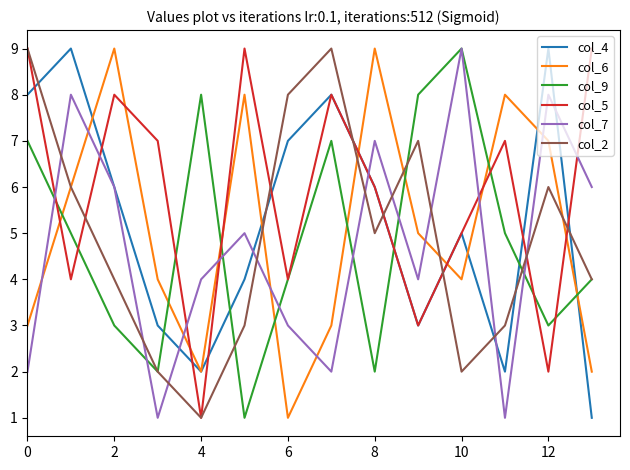

Reading right to left, what are all the values shown in this chart?

col_4: 1	9	2	5	3	6	8	7	4	2	3	6	9	8
col_6: 2	7	8	4	5	9	3	1	8	2	4	9	6	3
col_9: 4	3	5	9	8	2	7	4	1	8	2	3	5	7
col_5: 9	2	7	5	3	6	8	4	9	1	7	8	4	9
col_7: 6	8	1	9	4	7	2	3	5	4	1	6	8	2
col_2: 4	6	3	2	7	5	9	8	3	1	2	4	6	9